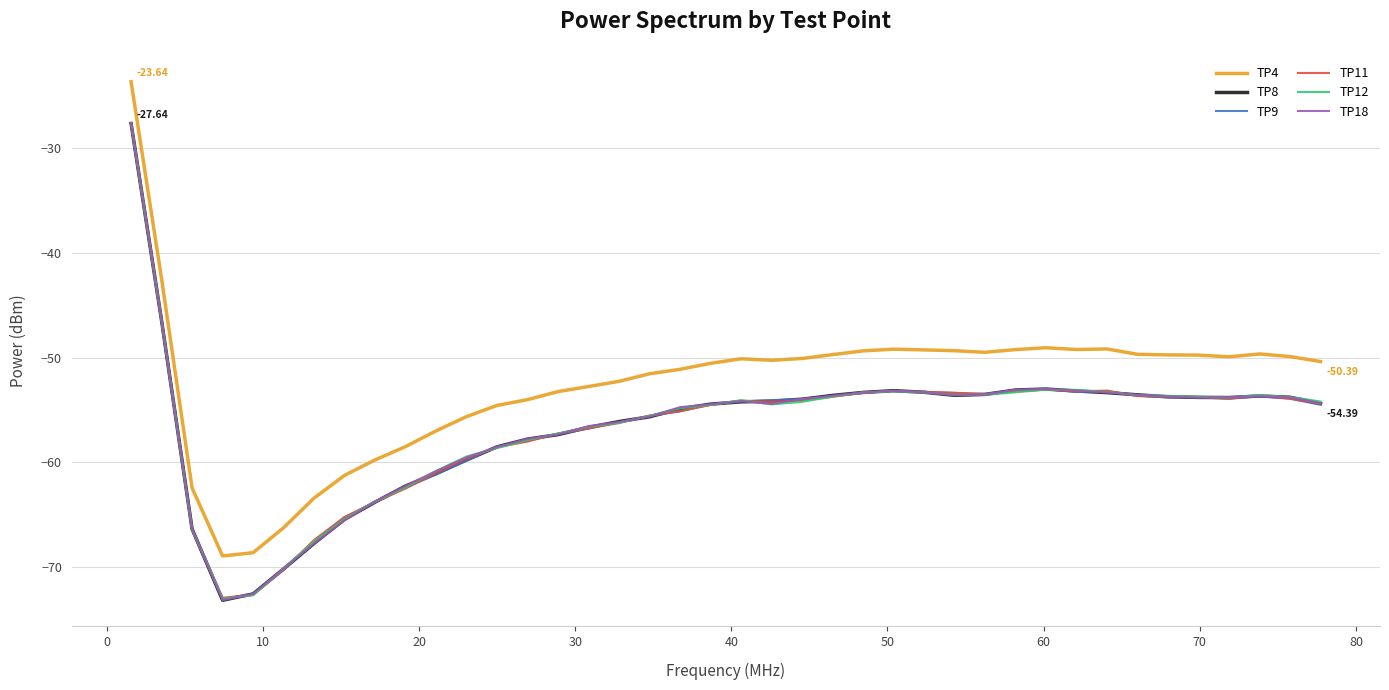

What is the difference between the second highest and second lowest values in the TP9 series?

26.1